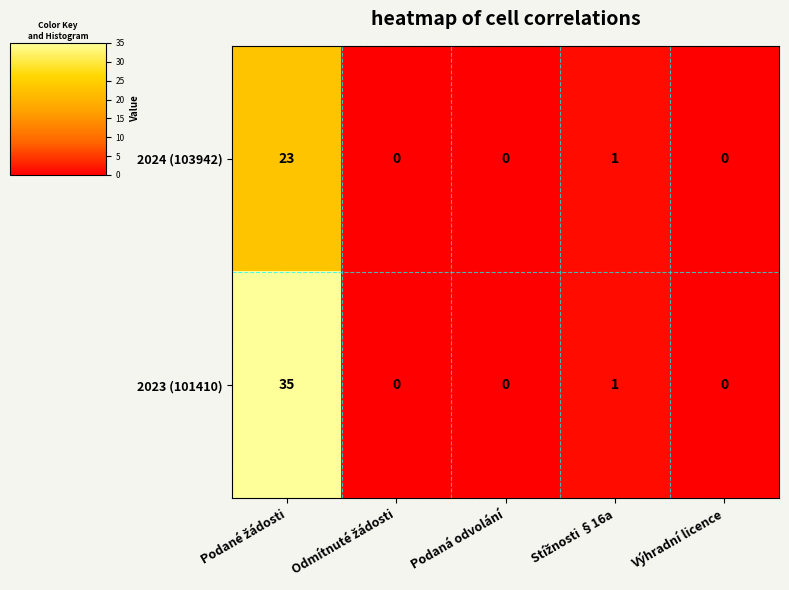

List the series in order of their overall mean, lowest first.

2024 (103942), 2023 (101410)